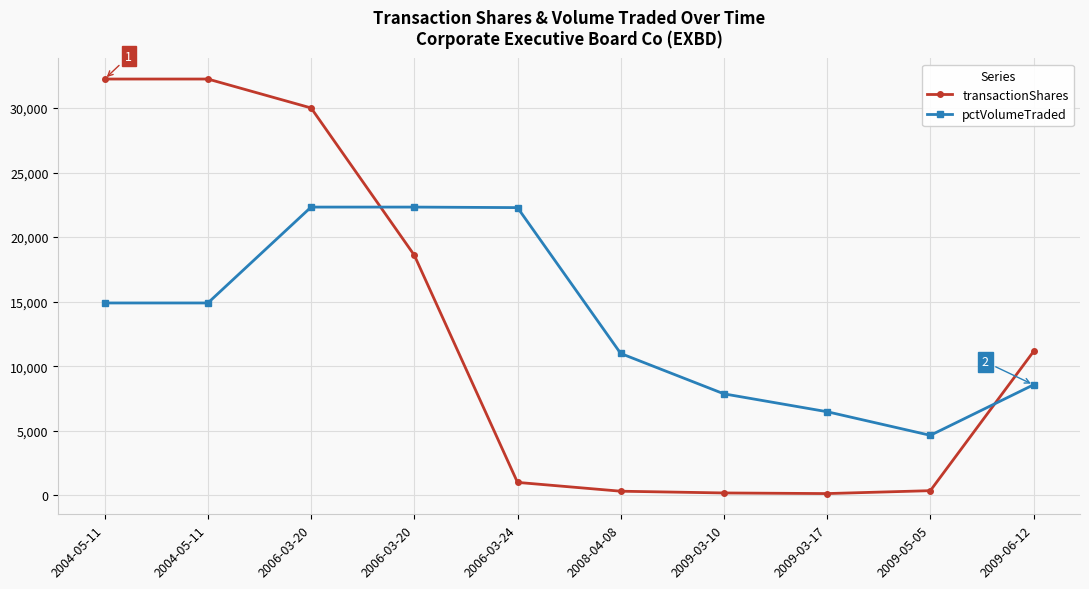

How many lines are shown in the chart?

2